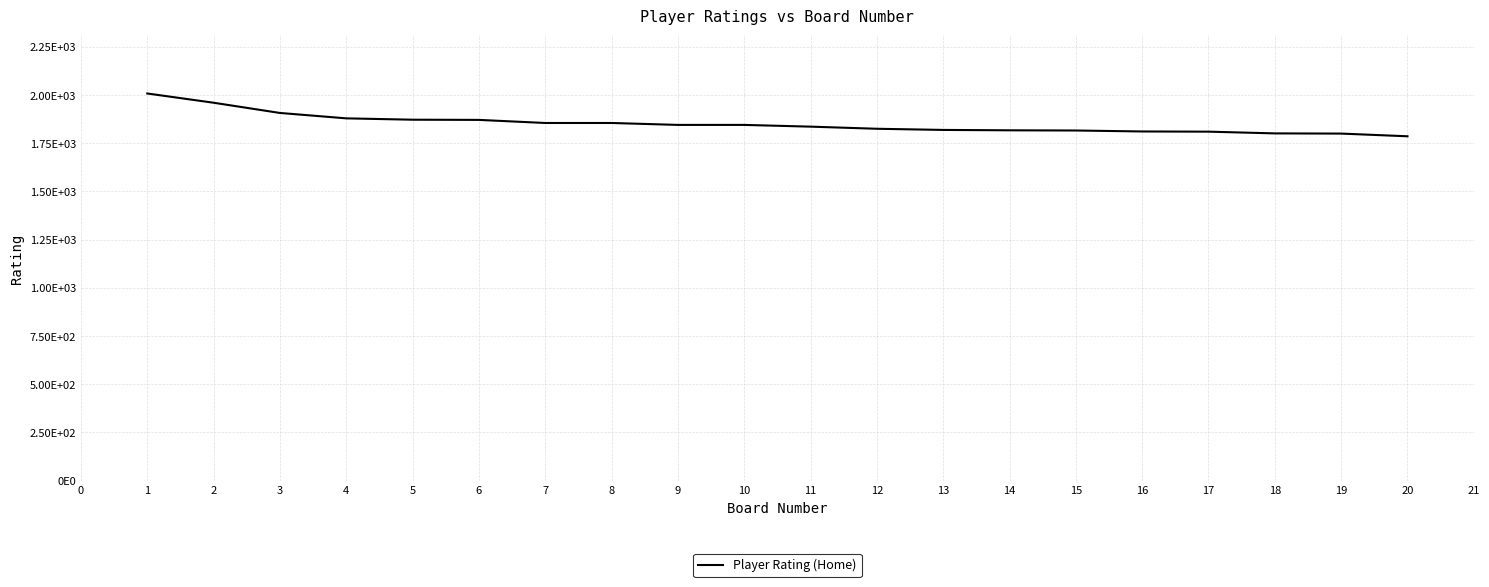

Is this an area chart (filled region under the line)?

No